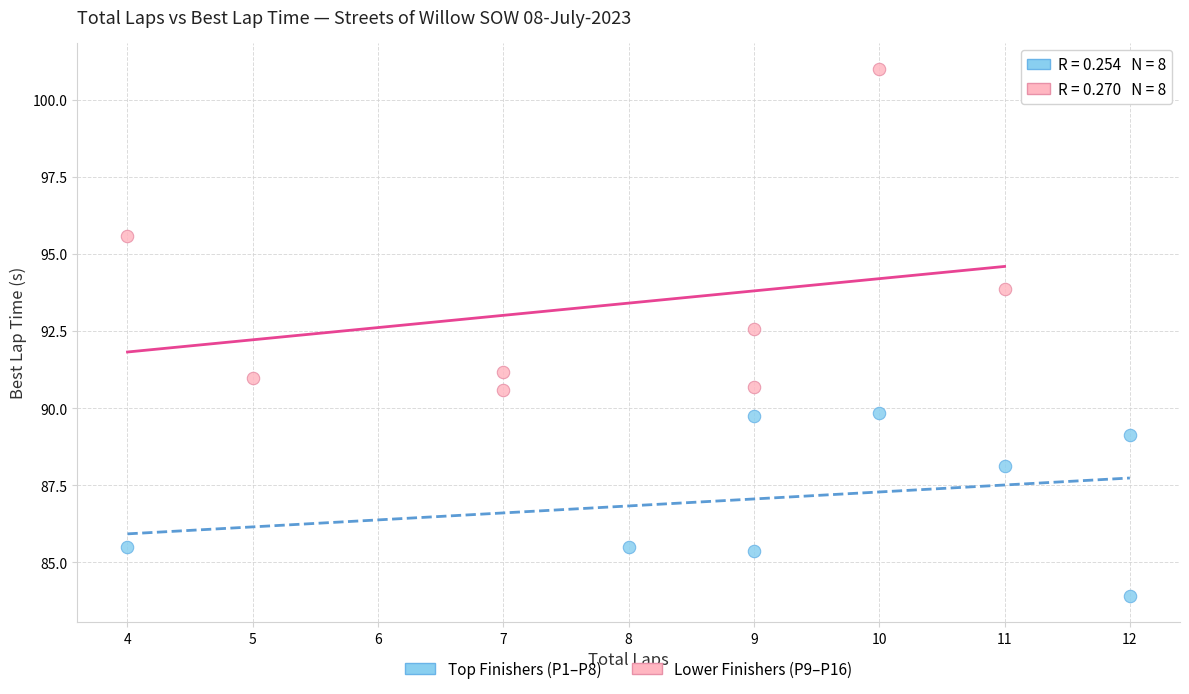

What are all the series names shown in the legend?

Top Finishers (P1–P8), Lower Finishers (P9–P16)